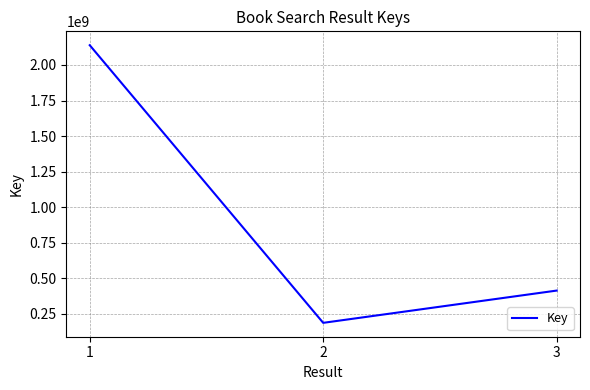

Reading left to right, list all the values displayed in this chart.

2138593171	187396775	414137076